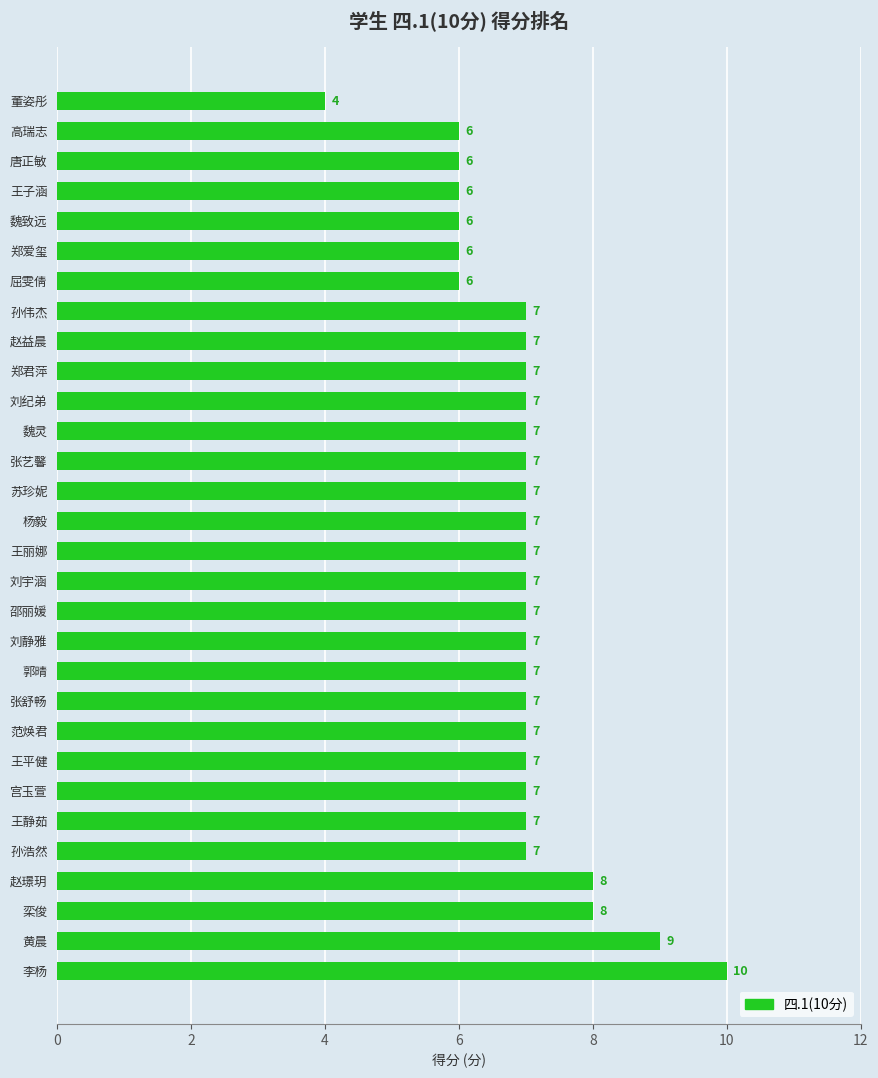

What is the ratio of the value at 唐正敏 to the value at 郭晴?

0.9